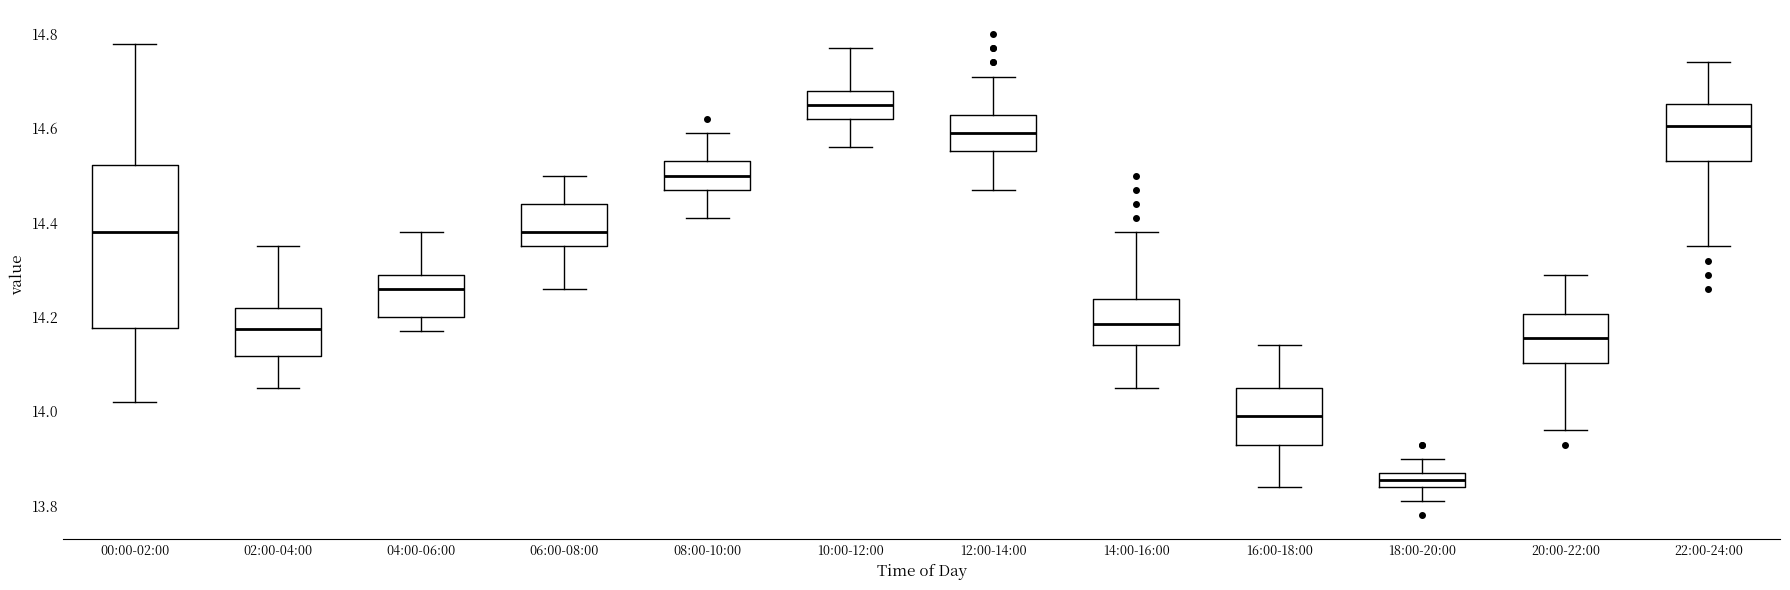

Which box has the highest median line?

10:00-12:00